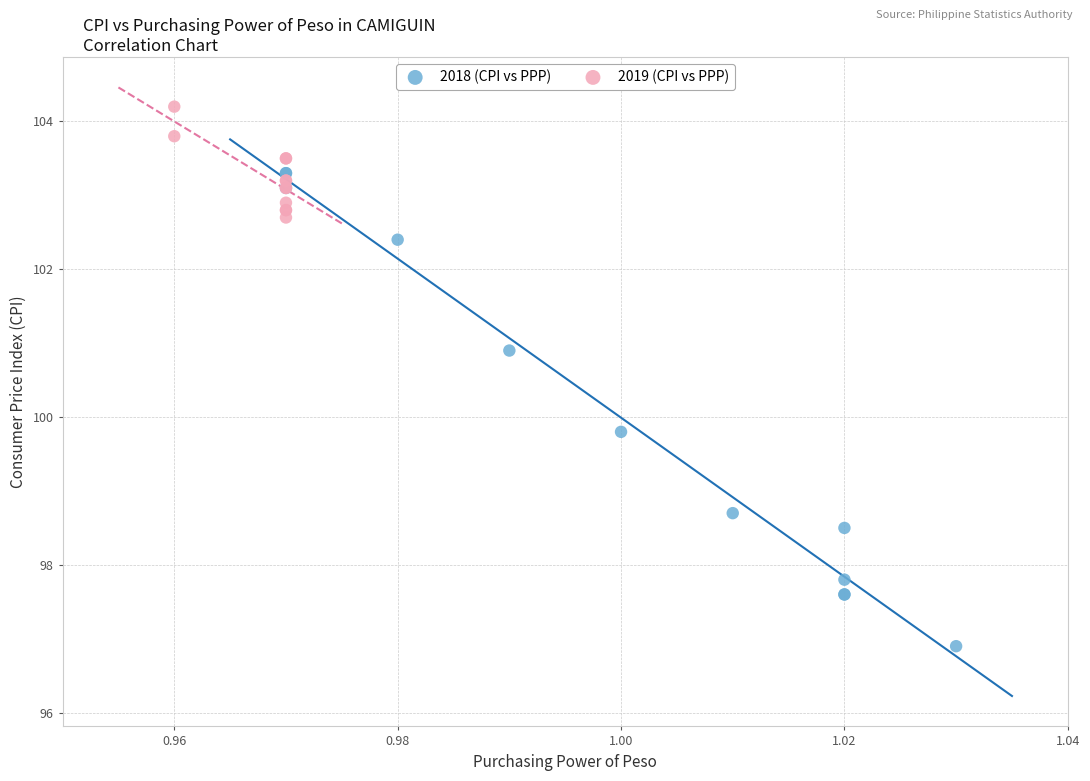

Which series contains the lowest Y value?

2018 (CPI vs PPP)